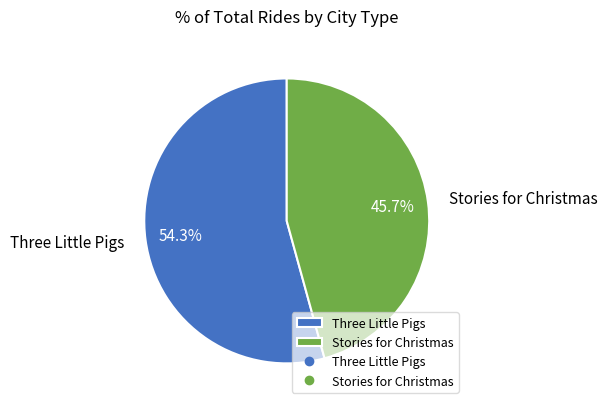

Is there a majority slice in this chart?

Yes